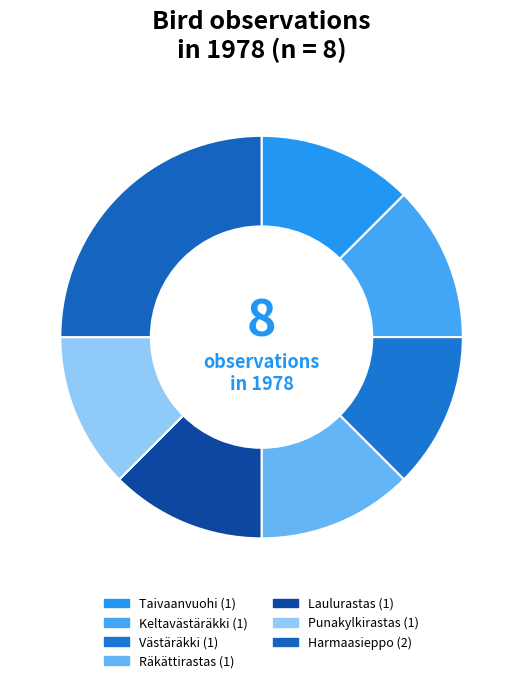

To the nearest percent, what is the average slice percentage?

14%